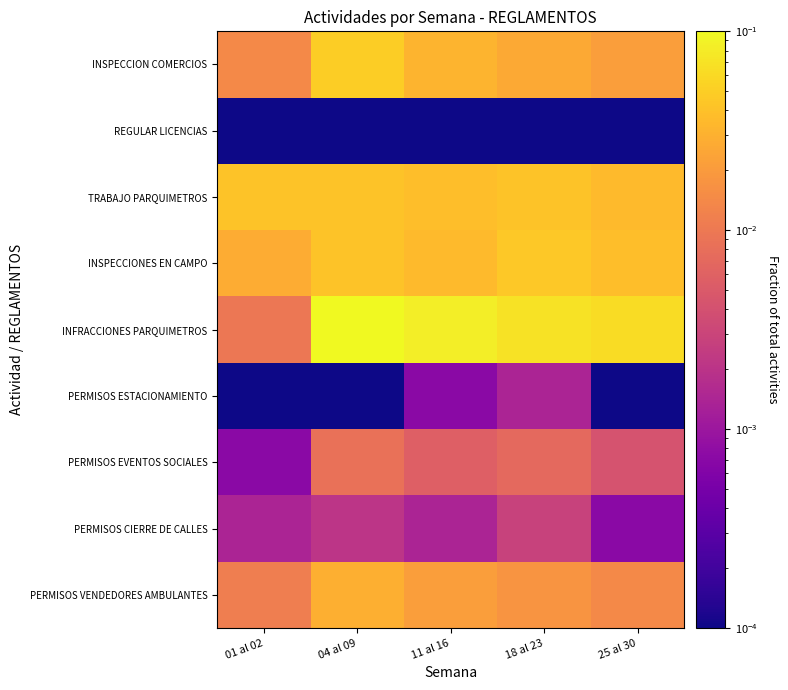

Which series has the largest total across all categories?

INFRACCIONES PARQUIMETROS